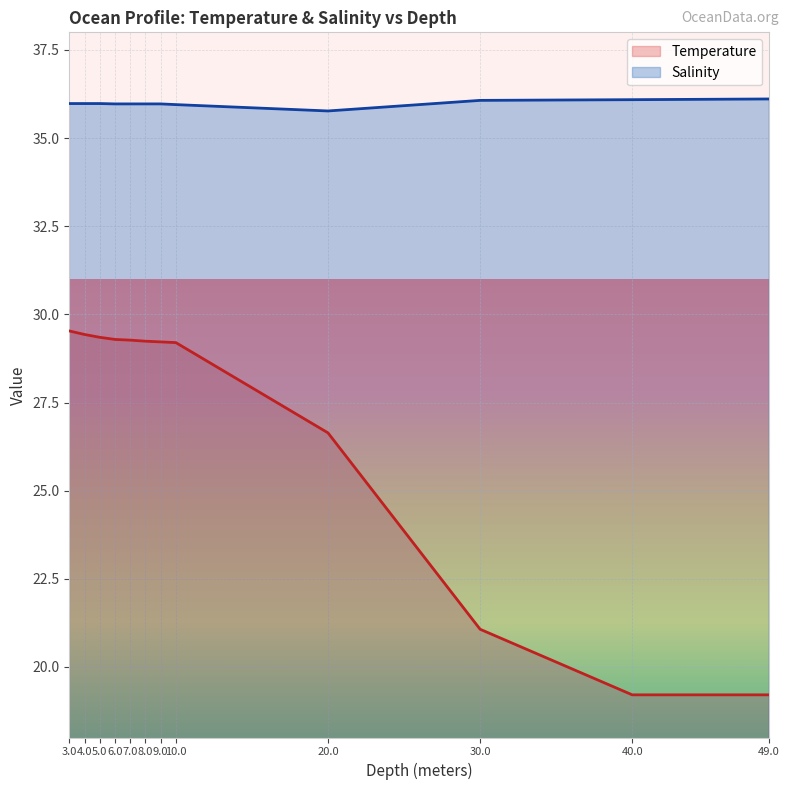

What is the maximum value for Salinity?

36.1